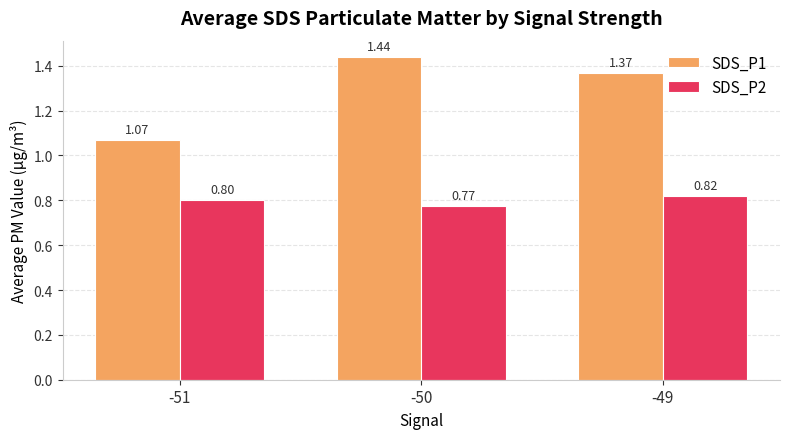

Which label corresponds to the largest value in the chart?

-50